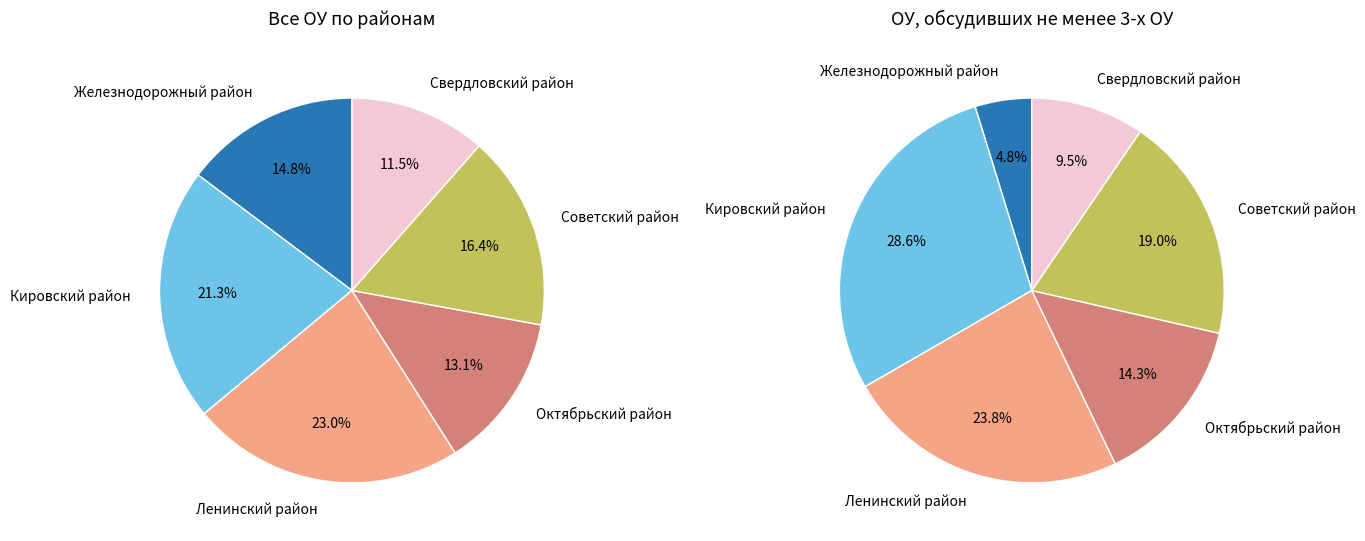

What percentage is the Ленинский район slice, to the nearest percent?

23%